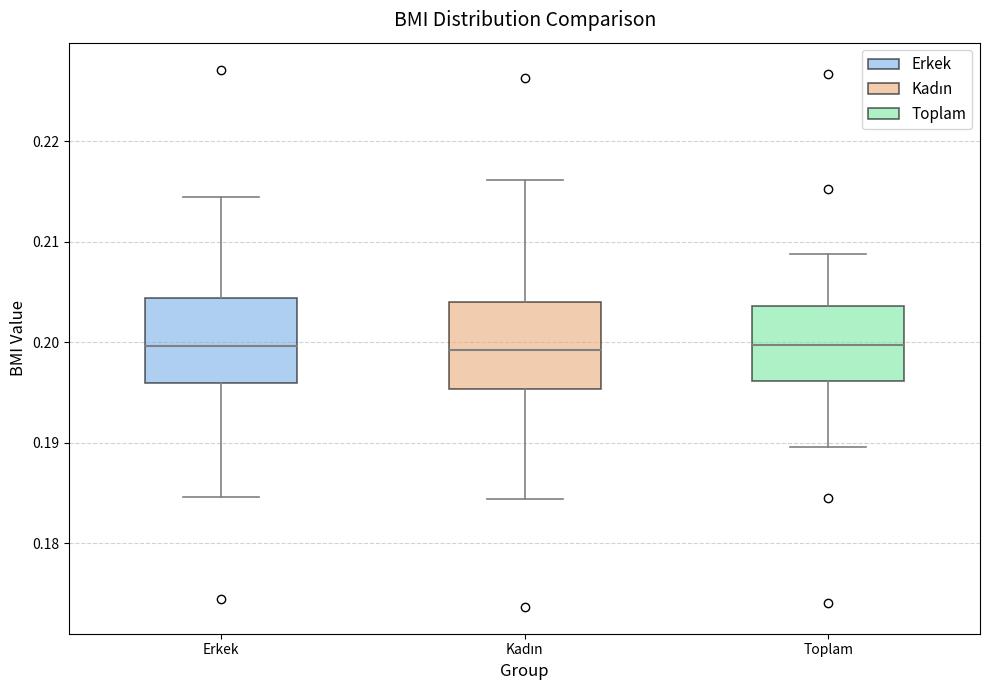

Reading left to right, transcribe this box plot: for each box, give where its median line is, the range the box spans, and where its two whiskers end, as read against the y-axis. The values are not printed on the chart, so give them approximately, as read against the axis.

Erkek: median 0.200, box 0.196 to 0.204, whiskers 0.185 to 0.214
Kadın: median 0.199, box 0.195 to 0.204, whiskers 0.184 to 0.216
Toplam: median 0.200, box 0.196 to 0.204, whiskers 0.190 to 0.209